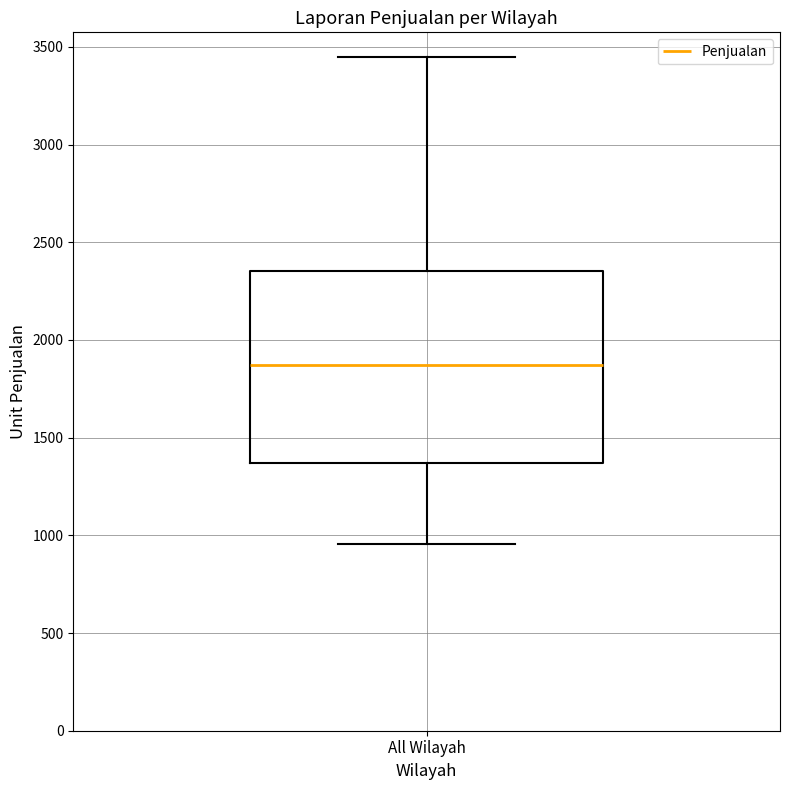

Transcribe this box plot: give where the median line is, the range the box spans, and where the two whiskers end, as read against the y-axis. The values are not printed on the chart, so give them approximately, as read against the axis.

median 1850, box 1350 to 2350, whiskers 950 to 3450